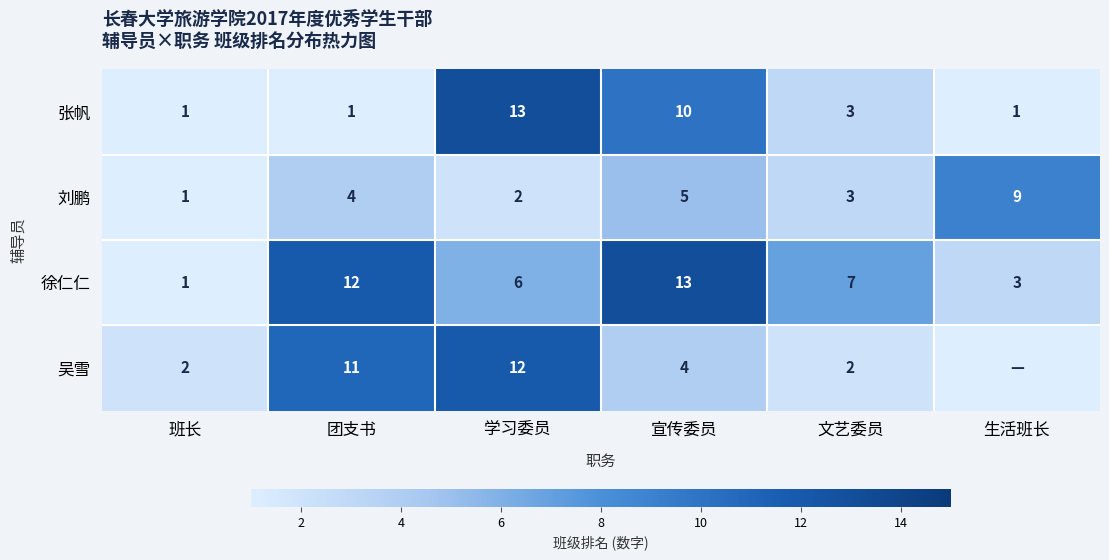

What is the spread (max minus min) of values at 宣传委员?

9